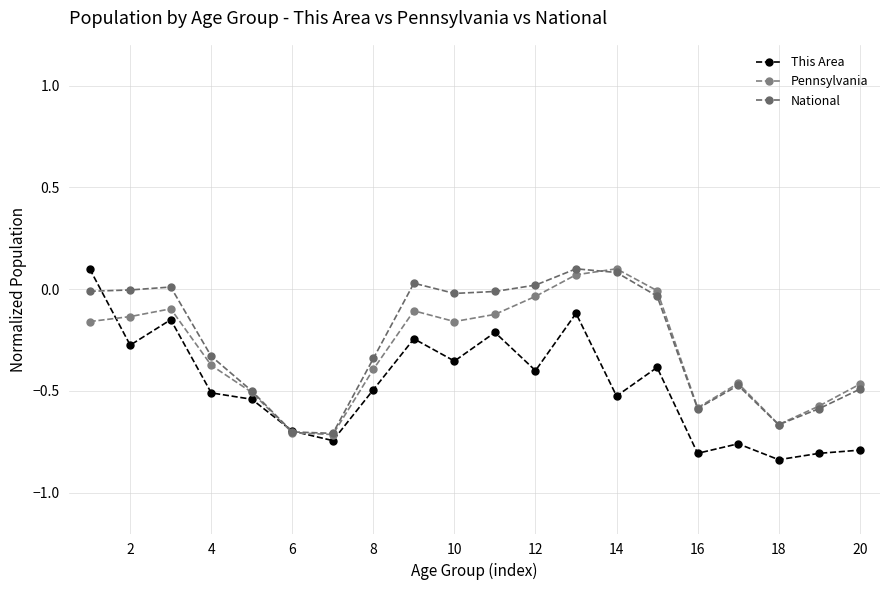

Rank the series by their average value, from highest to lowest.

National, Pennsylvania, This Area